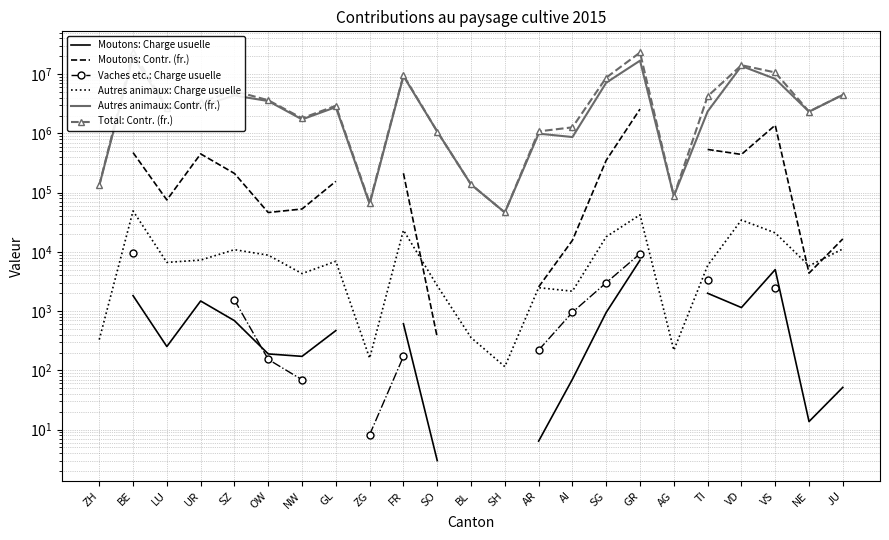

True or false: Total: Contr. (fr.) has a value of 492612.5 at AI.

False